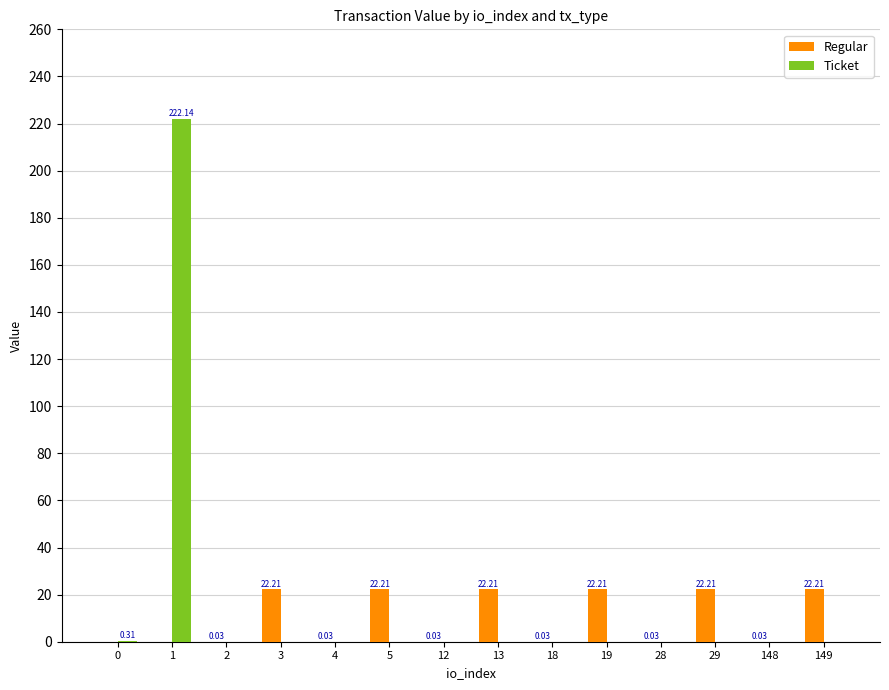

Which category has the highest value across all series?

1